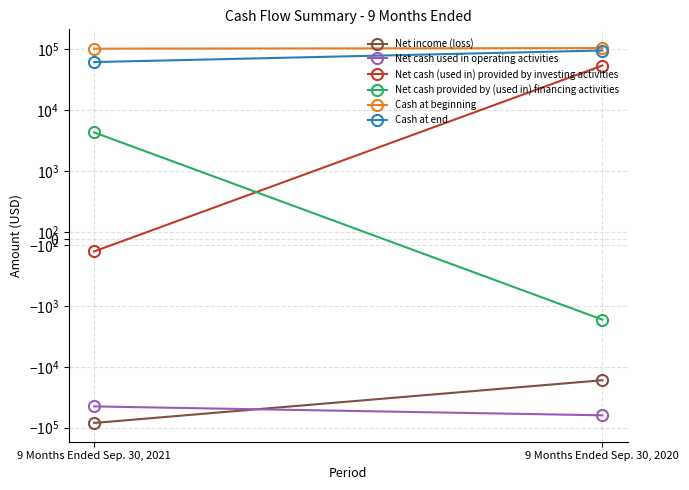

The value of Cash at end at 9 Months Ended Sep. 30, 2021 is 61920. True or false?

True